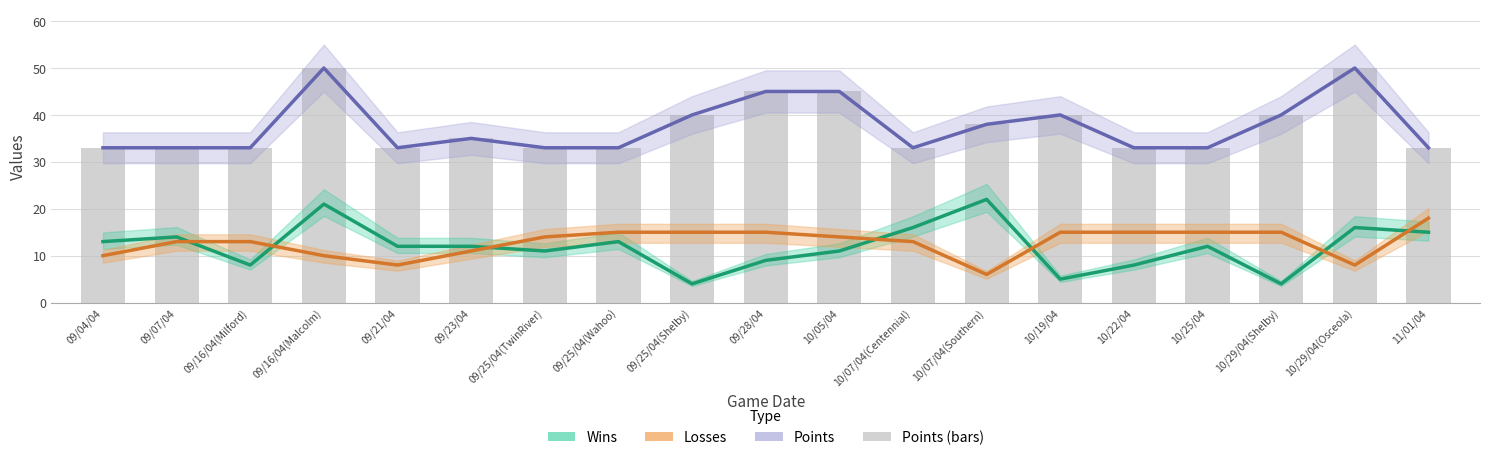

Which series has the largest range (max minus min)?

Wins